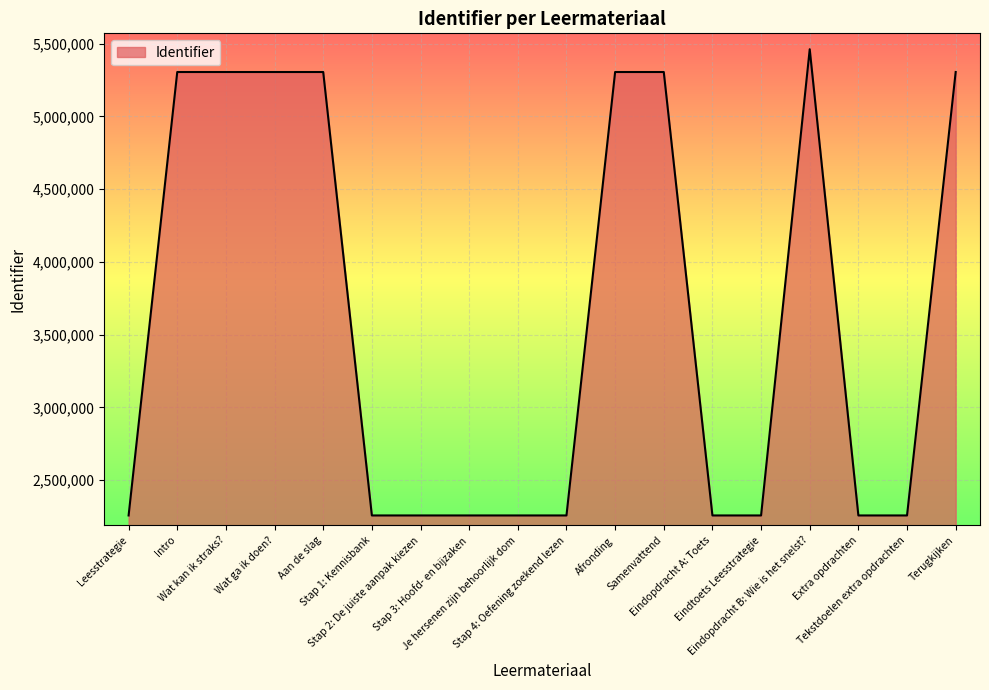

At which label is the value closest to 3859635?

Intro